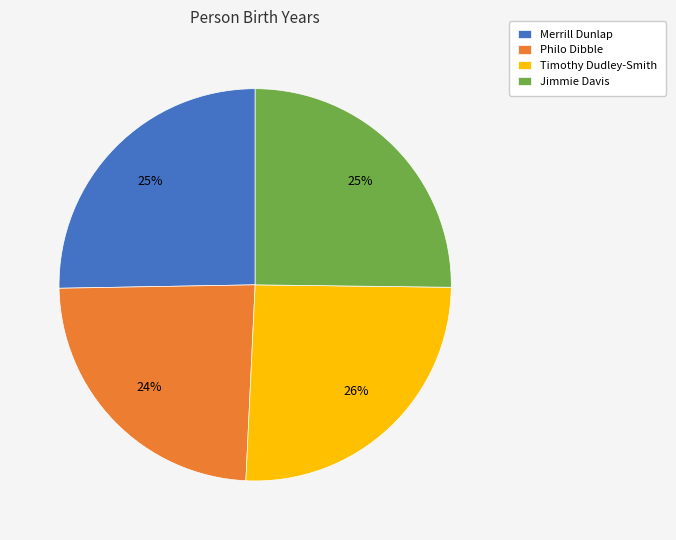

What is the smallest slice in the pie chart?

Philo Dibble